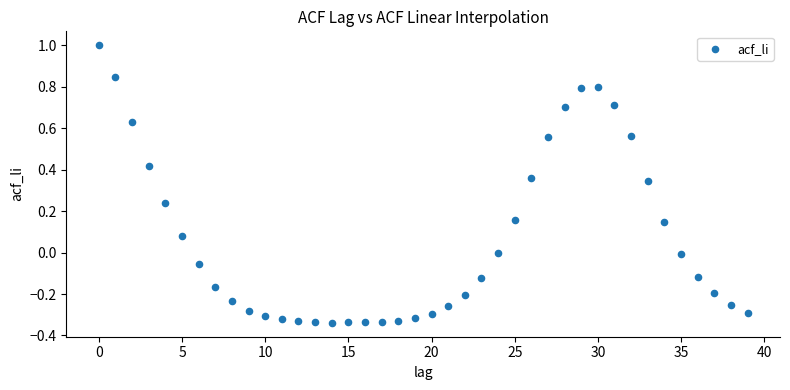

What is the range of Y values (max minus min)?

1.3